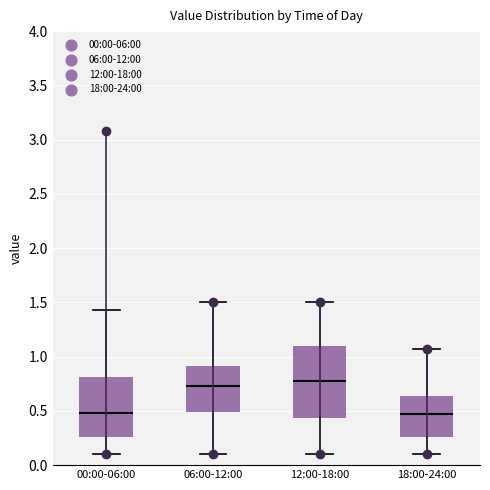

Reading left to right, read every box against the y-axis: the position of its median line, the range the box covers, and the ends of its whiskers. The values are not printed on the chart, so give them approximately, as read against the axis.

00:00-06:00: median 0.50, box 0.25 to 0.80, whiskers 0.10 to 1.45
06:00-12:00: median 0.75, box 0.50 to 0.90, whiskers 0.10 to 1.50
12:00-18:00: median 0.80, box 0.45 to 1.10, whiskers 0.10 to 1.50
18:00-24:00: median 0.45, box 0.25 to 0.65, whiskers 0.10 to 1.05